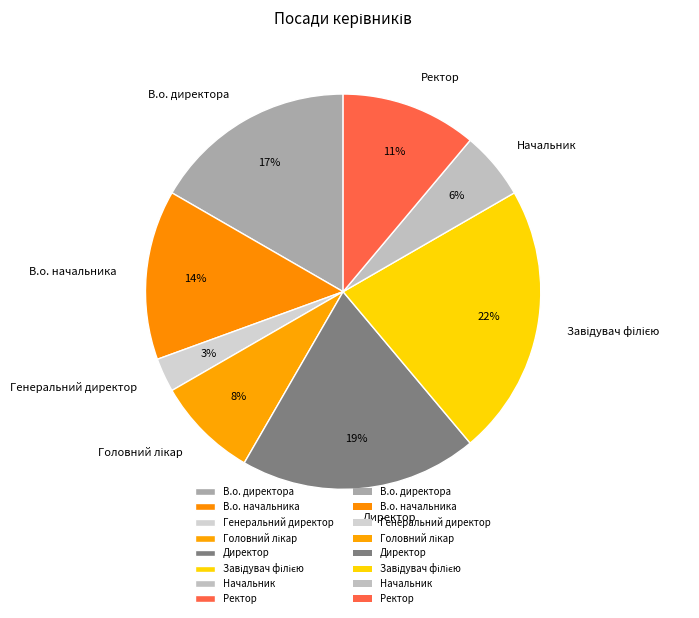

Is the sum of Ректор and Начальник greater than half?

No